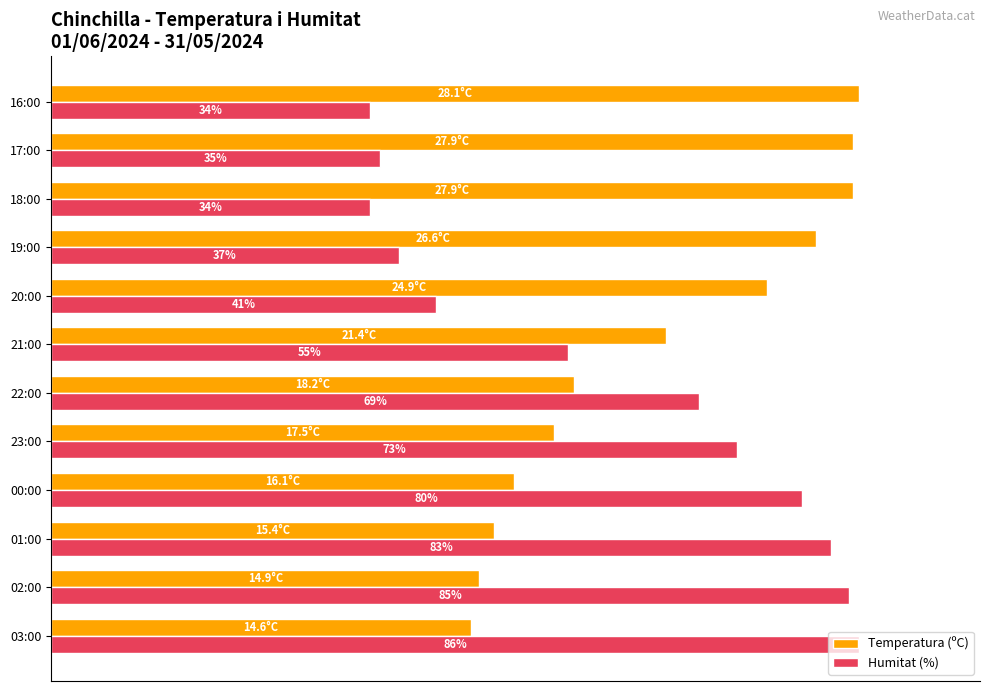

What are all the series names shown in the legend?

Temperatura (ºC), Humitat (%)